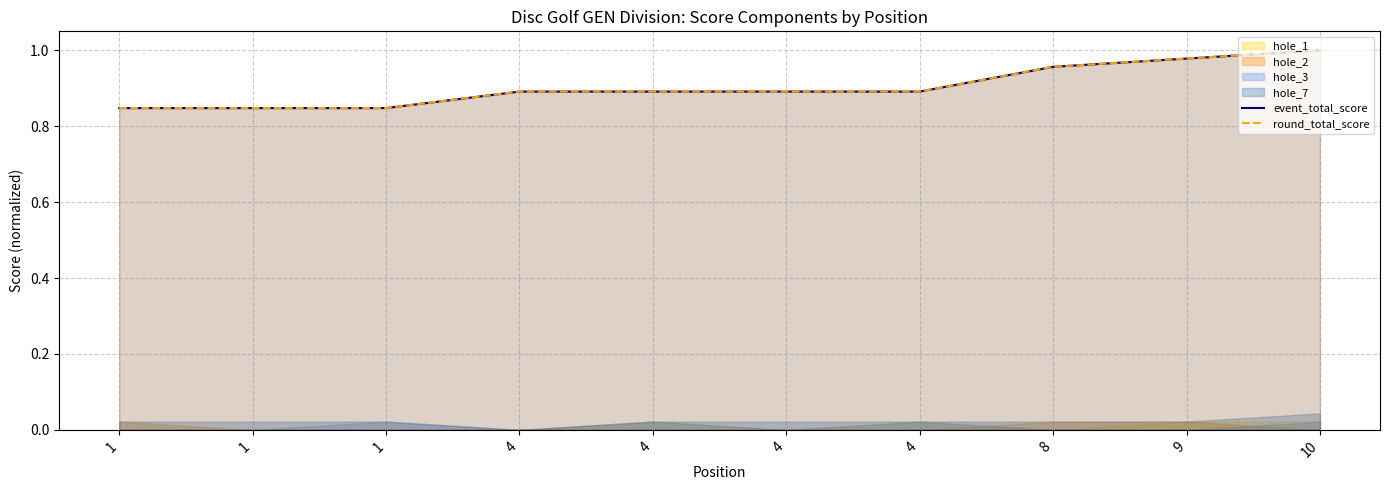

What is the minimum value for event_total_score?

0.8